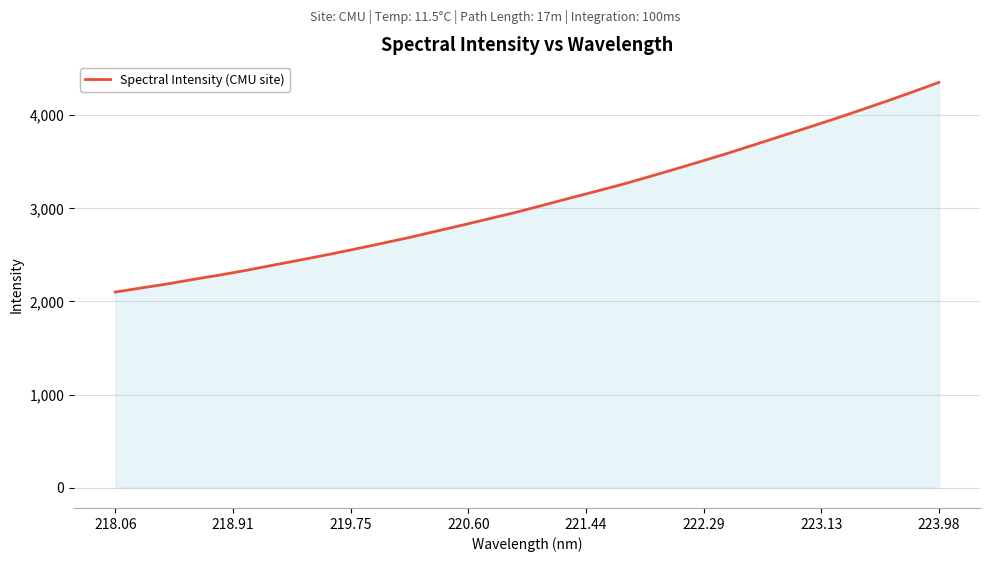

What is the minimum value shown in the chart?

2100.9